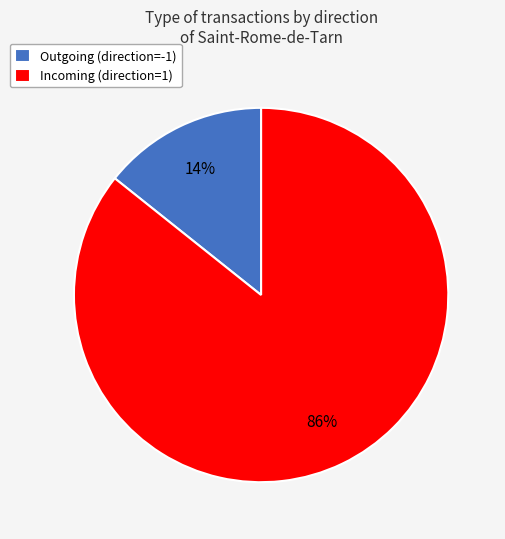

Is there any slice that represents more than half of the pie?

Yes